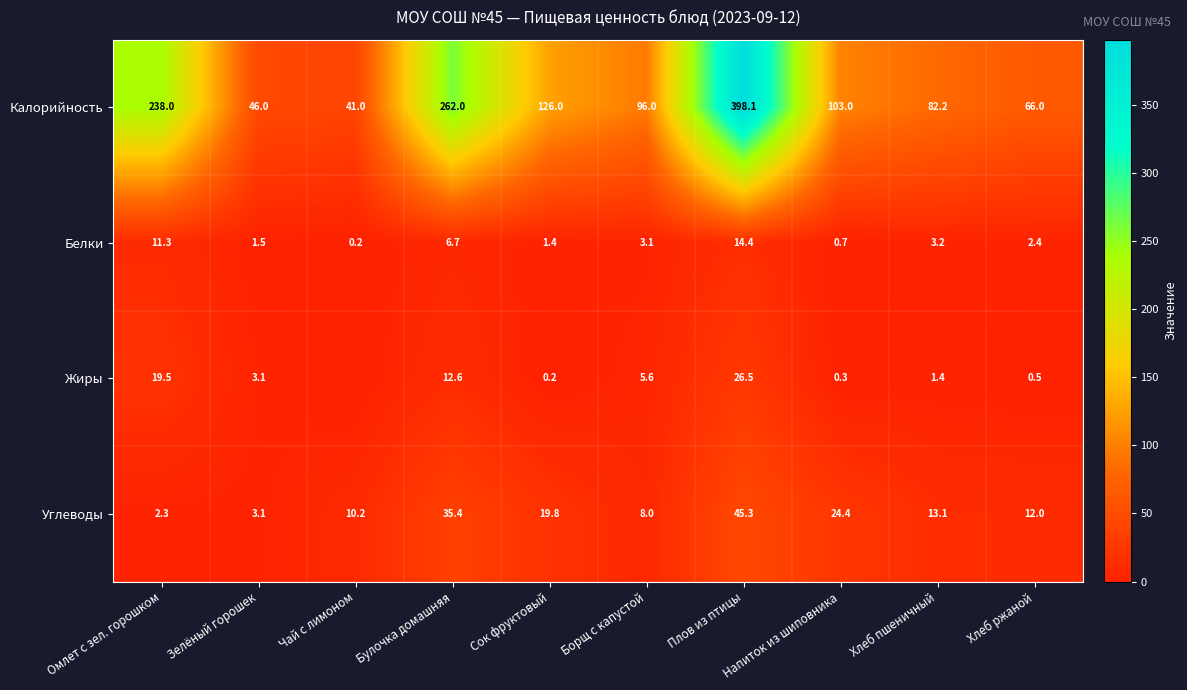

True or false: Жиры has a value of 0.5 at Хлеб ржаной.

True